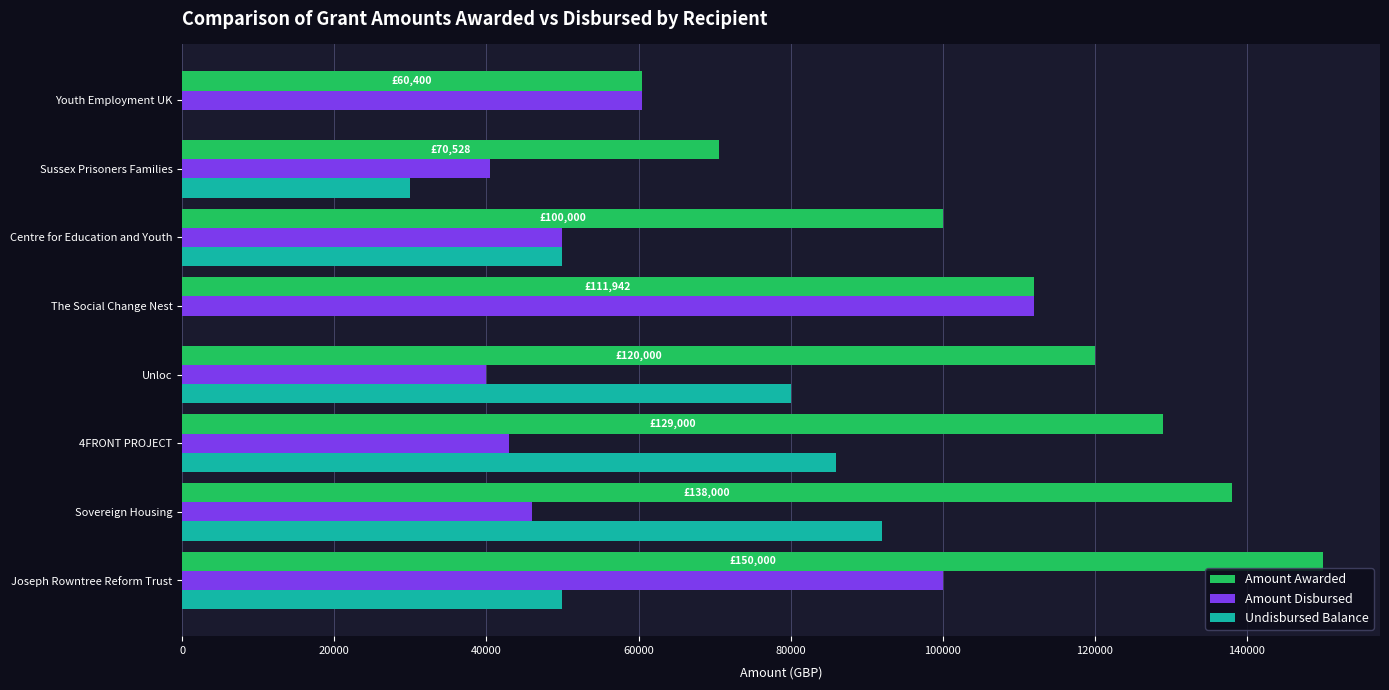

The value of Amount Awarded at Unloc is 209334. True or false?

False